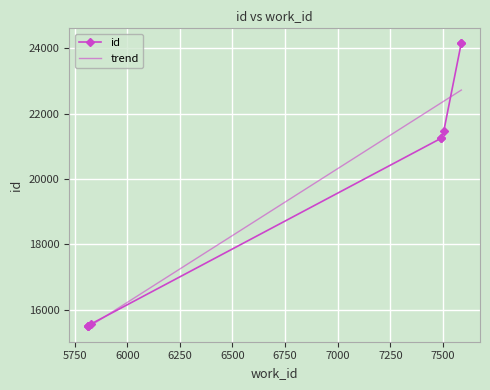

Reading right to left, transcribe all the data shown in this chart.

7587=24169	7587=24163	7504=21475	7490=21251	7490=21241	5826=15561	5813=15501	5813=15500	5813=15497